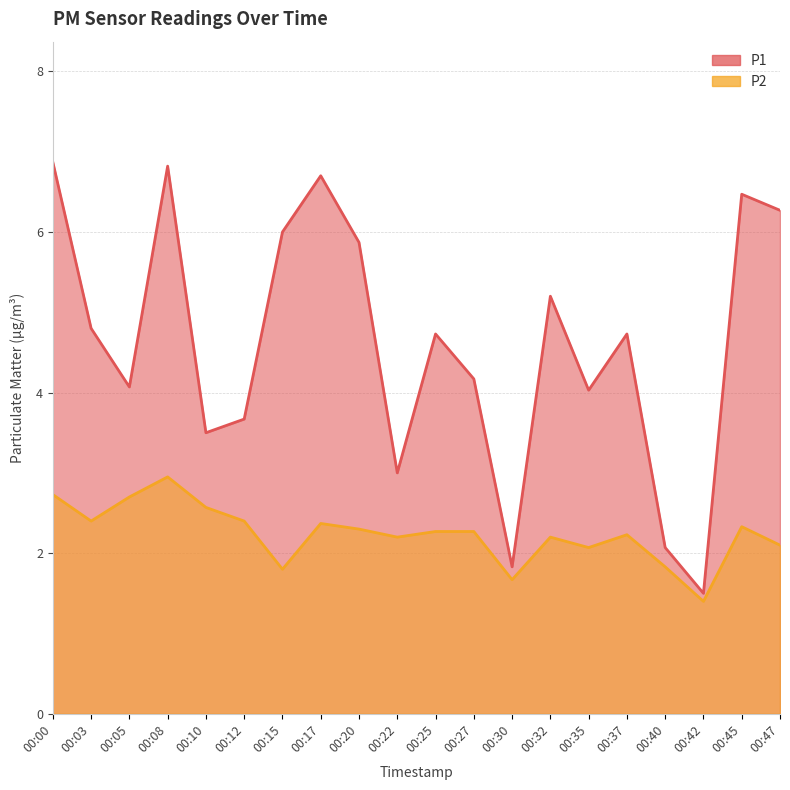

True or false: P1 and P2 intersect in this chart.

False